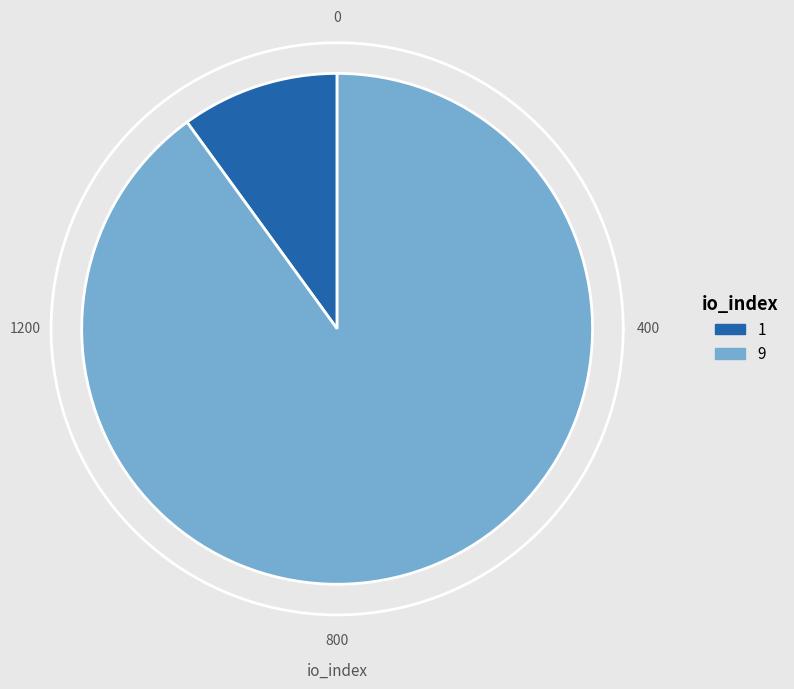

Which slice is the smallest?

io_index_1